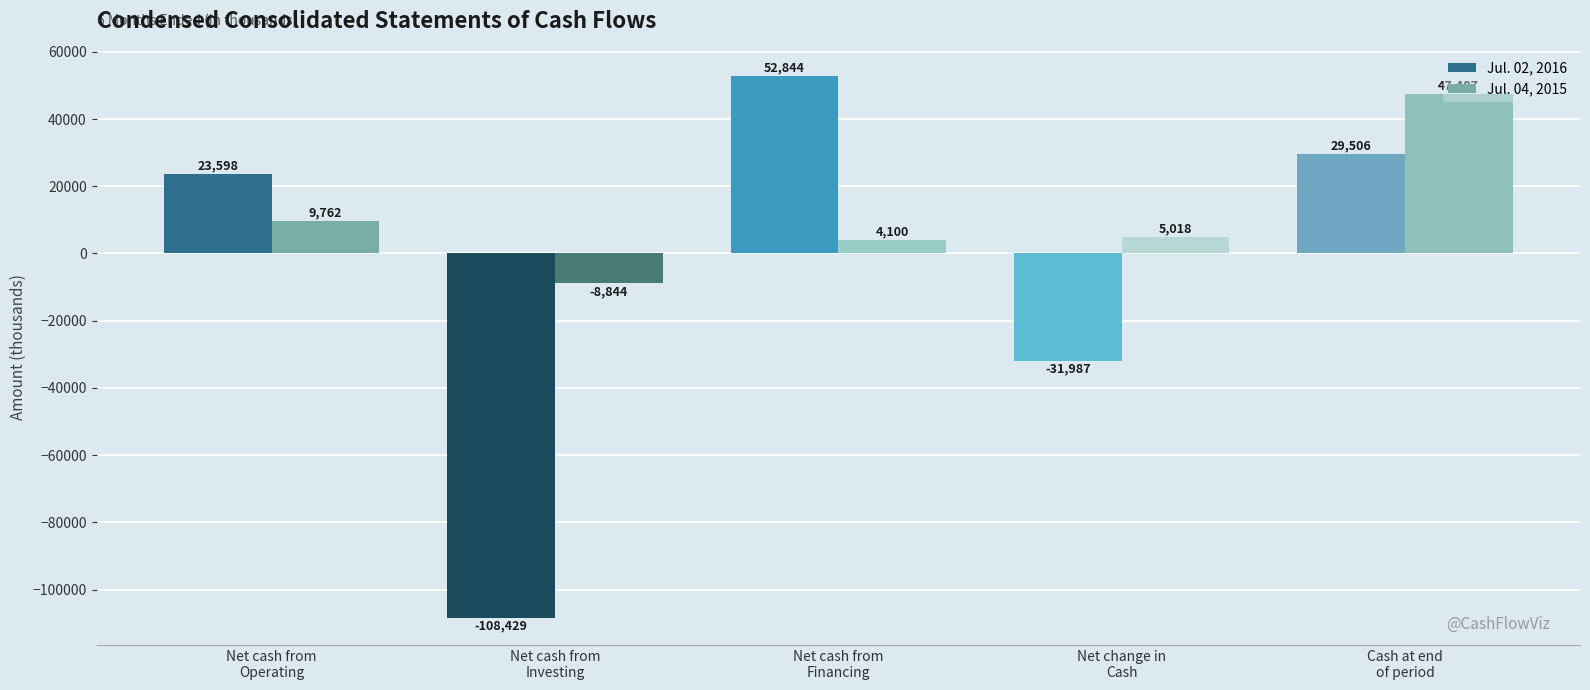

What is the sum of all Jul. 02, 2016 values?

-34468